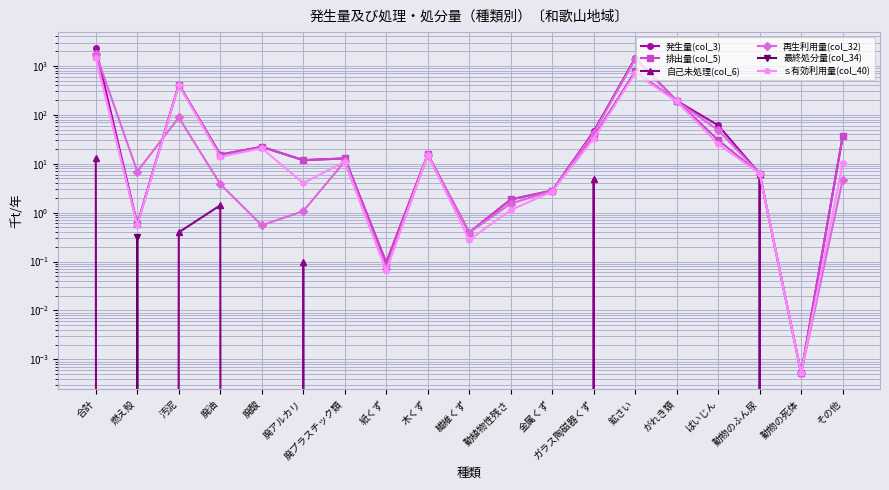

What is the value of the 再生利用量(col_32) point at the 14th from the left?

1370.4